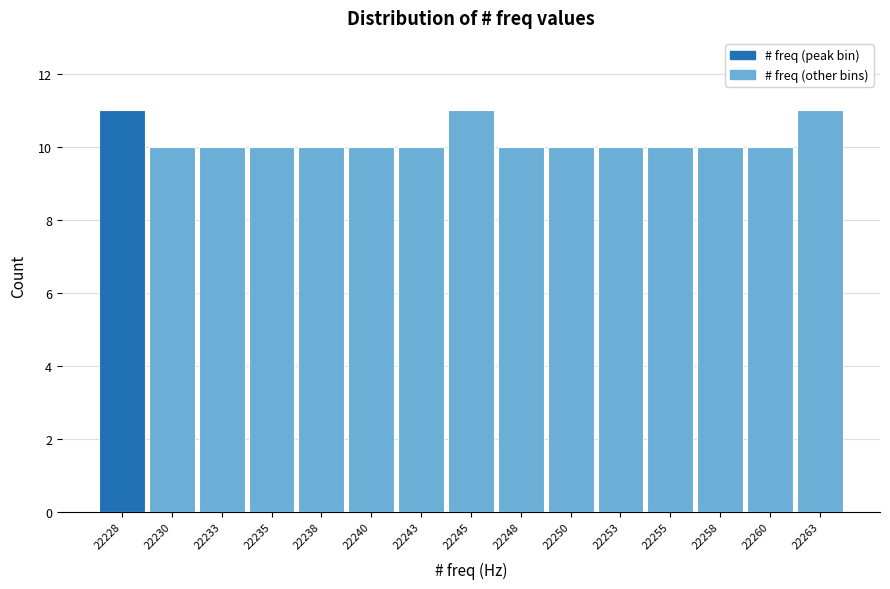

Reading right to left, extract all data points from this chart.

22263=11	22260=10	22258=10	22255=10	22253=10	22250=10	22248=10	22245=11	22243=10	22240=10	22238=10	22235=10	22233=10	22230=10	22228=11